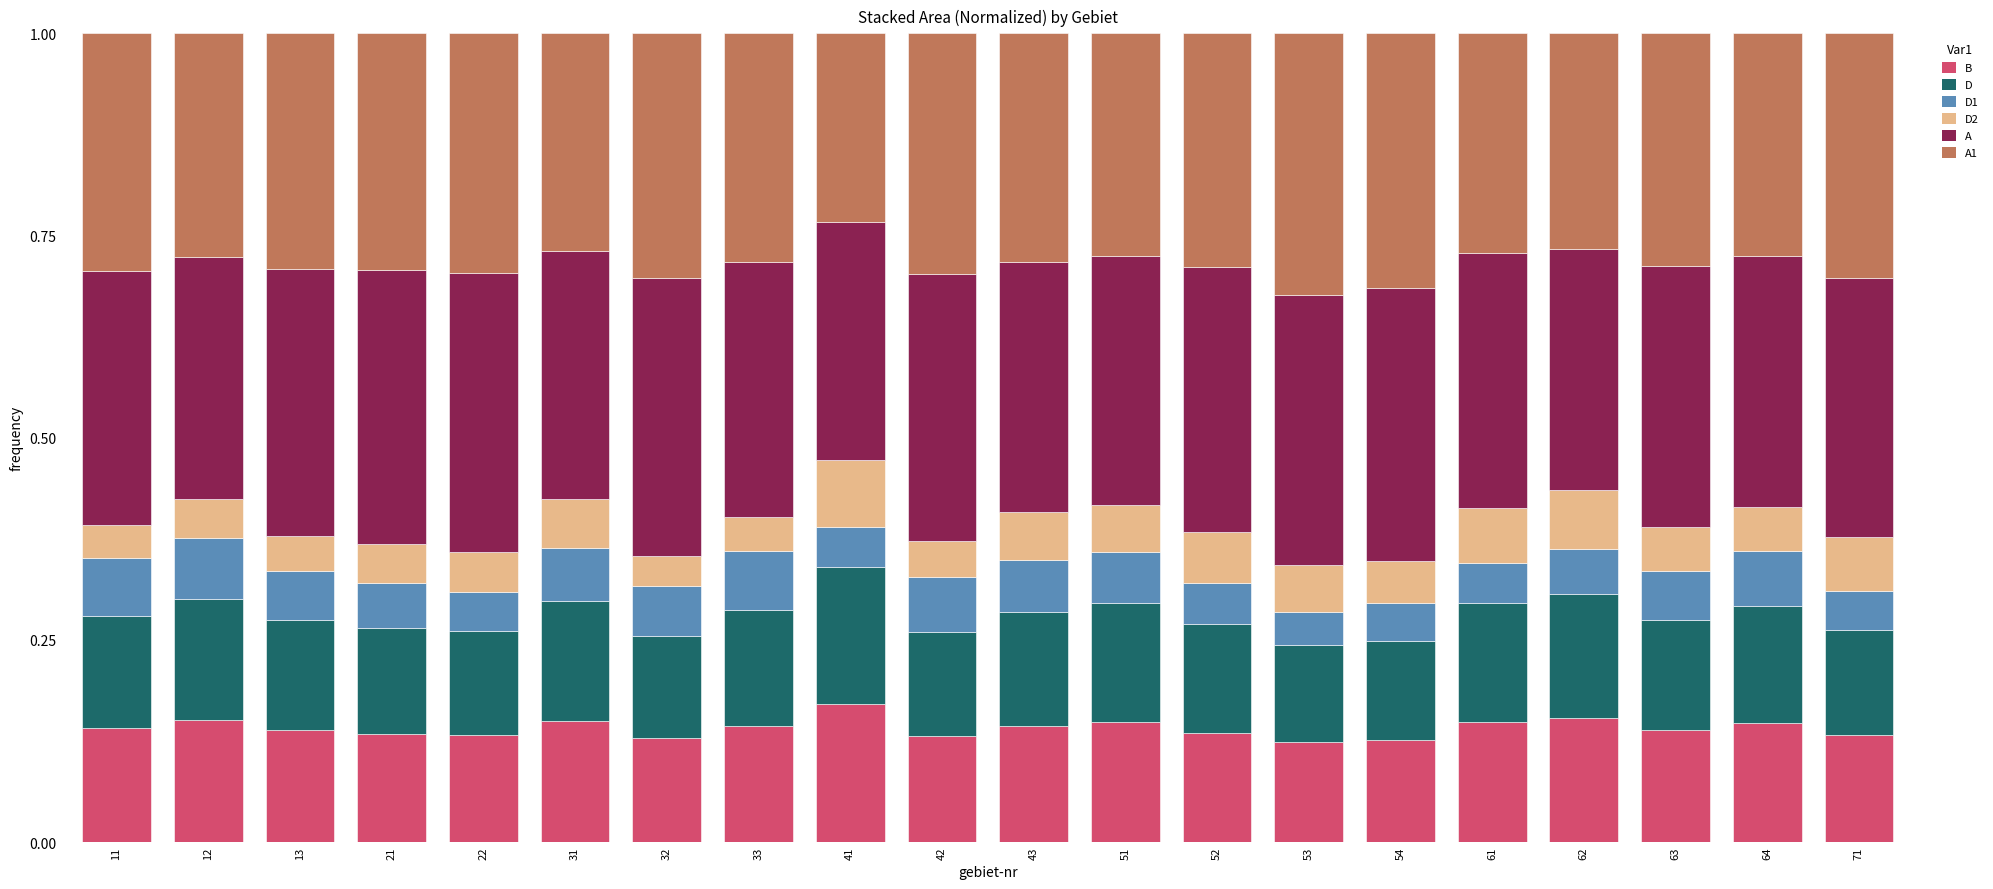

What is the total value across all series at 64?

1.0